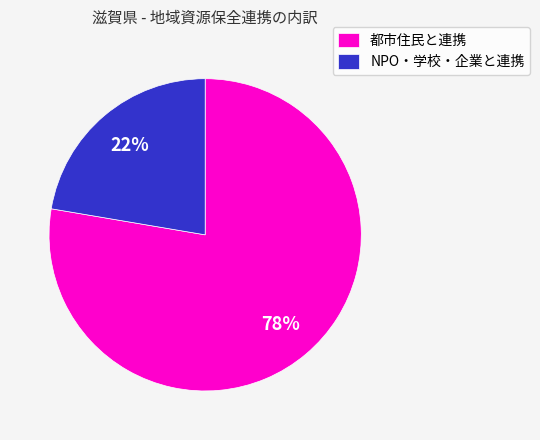

Between NPO・学校・企業と連携 and 都市住民と連携, which is larger?

都市住民と連携